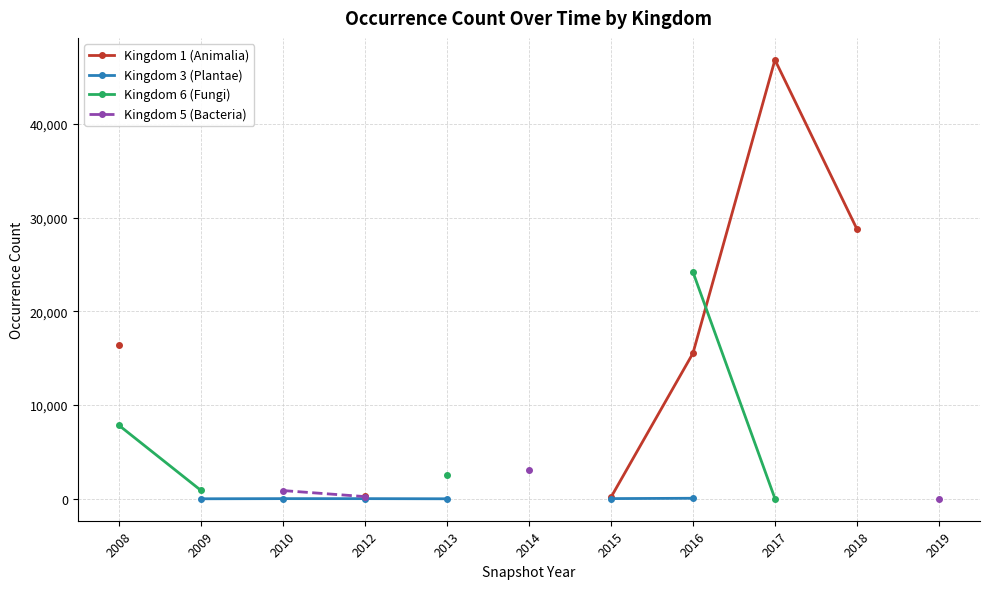

At how many categories does at least one series exceed 31080?

1